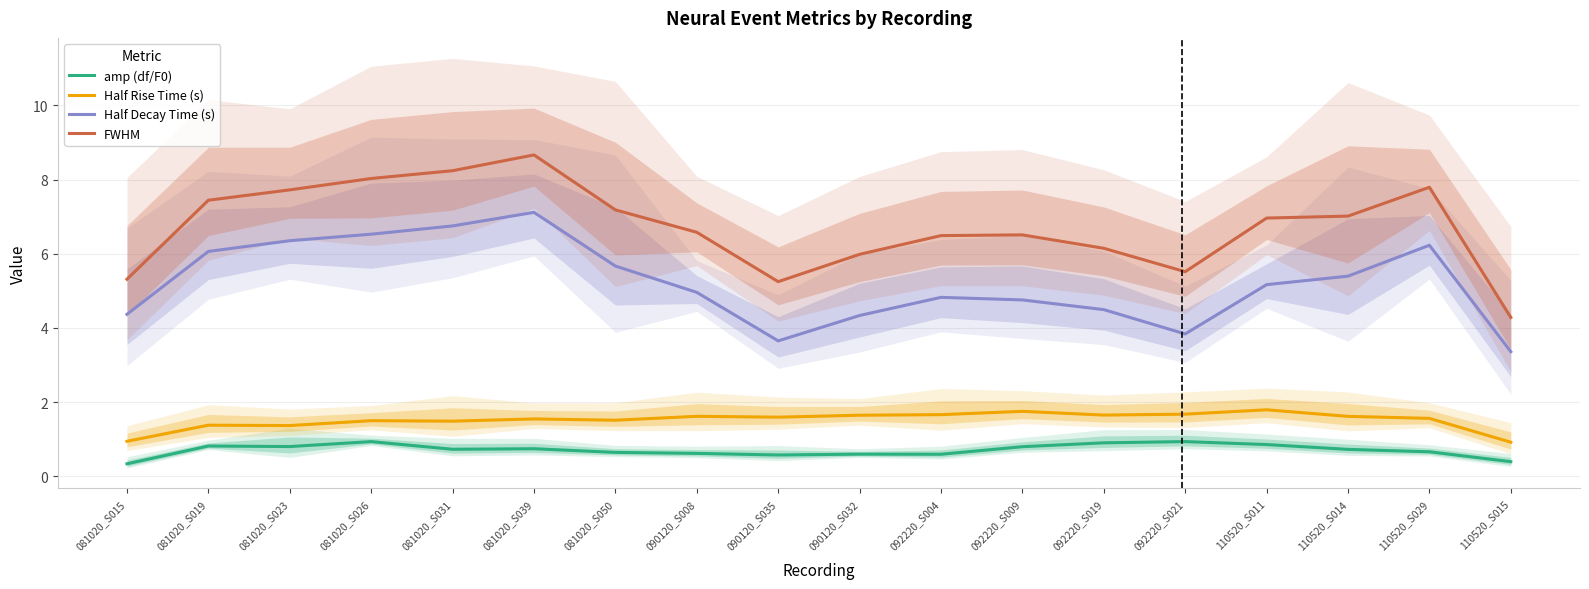

At which label does FWHM first exceed 6?

081020_S019